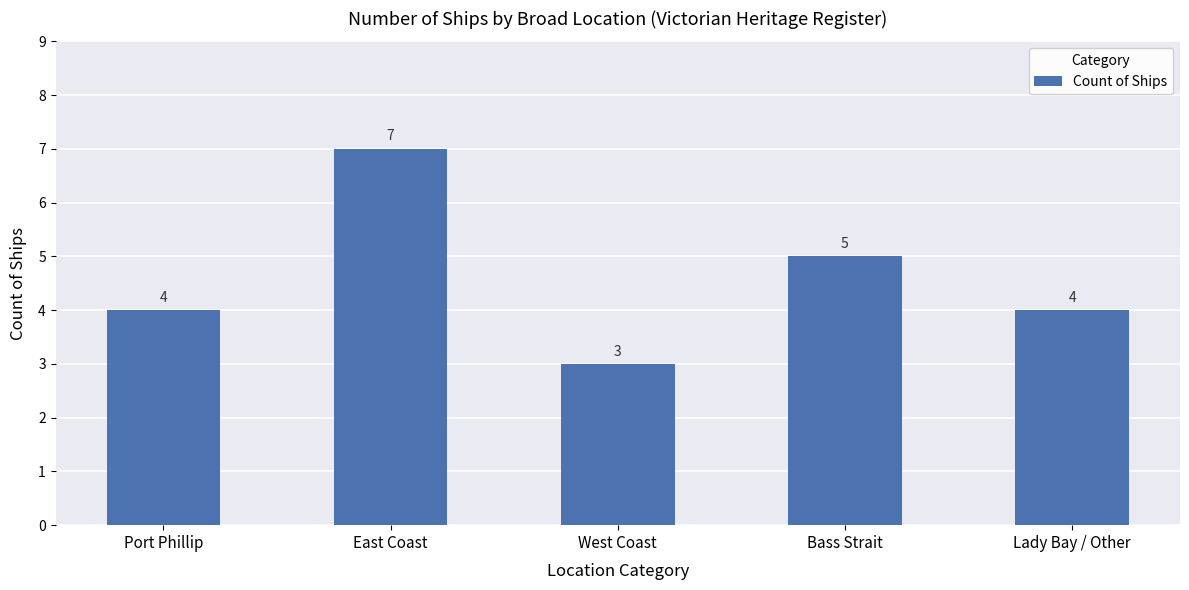

How many bars are there in total?

5